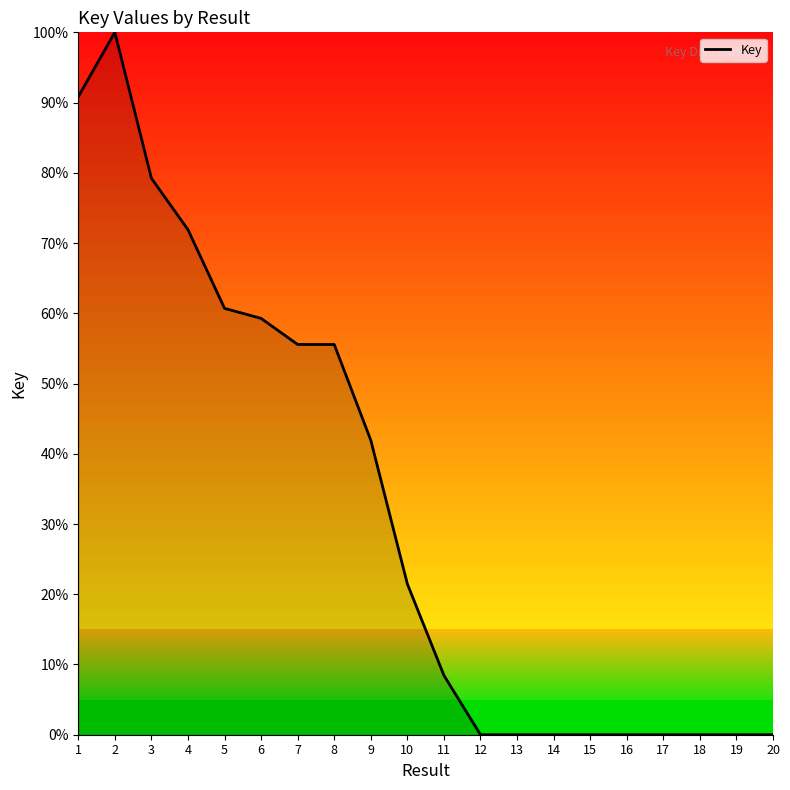

What is the greatest value displayed?

100.0